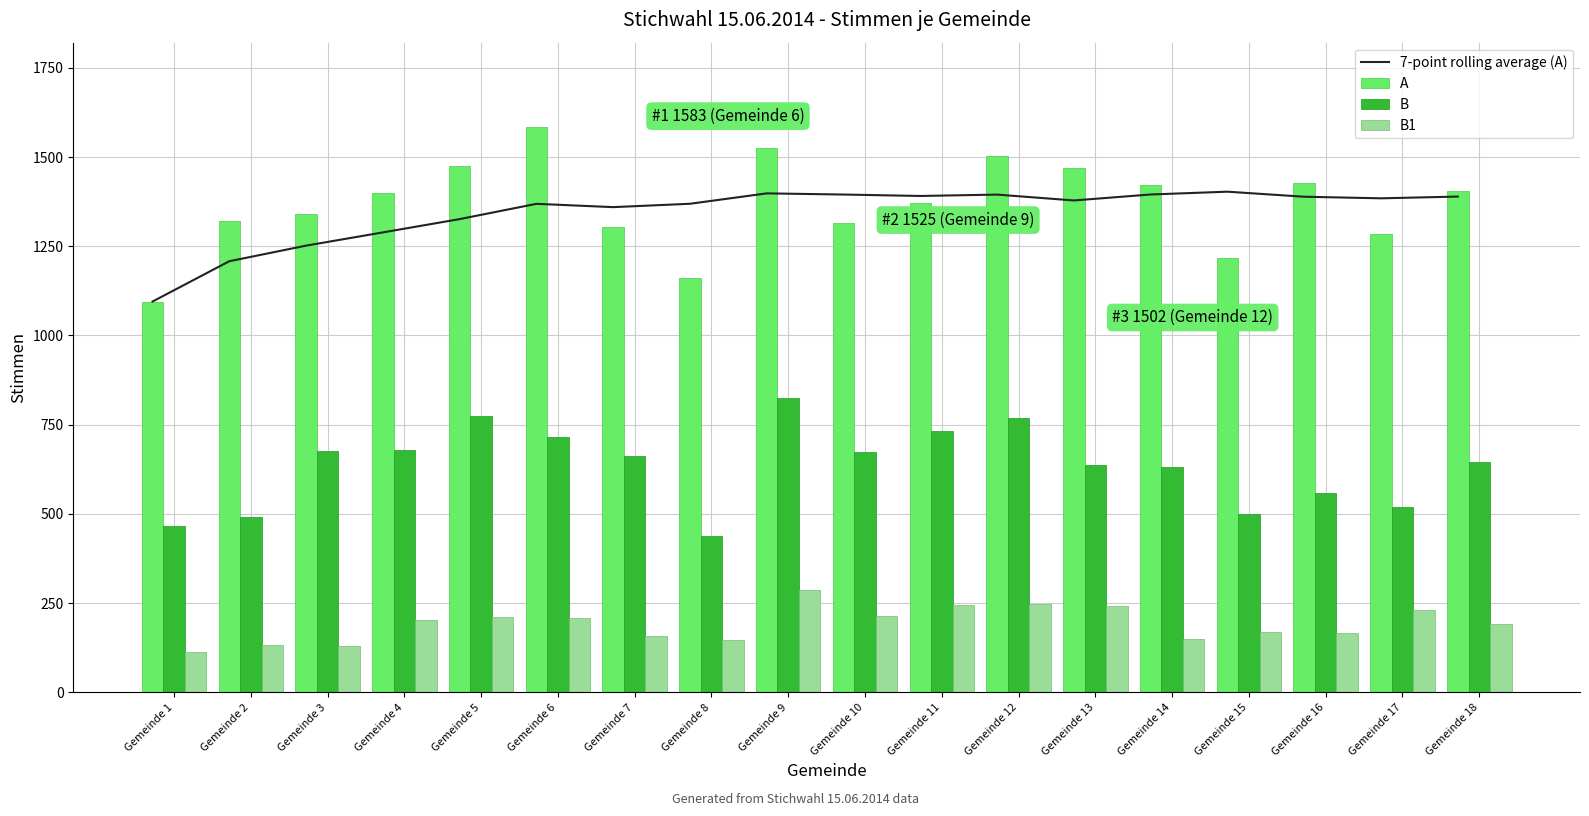

Reading left to right, extract all data points from this chart.

7-point rolling average (A): 1095.0	1208.0	1251.7	1288.8	1326.0	1368.8	1359.6	1369.0	1398.1	1394.9	1390.9	1394.7	1378.3	1395.0	1402.9	1388.7	1384.3	1389.1
A: 1095.0	1321.0	1339.0	1400.0	1475.0	1583.0	1304.0	1161.0	1525.0	1316.0	1372.0	1502.0	1468.0	1421.0	1216.0	1426.0	1285.0	1406.0
B: 467.0	490.0	677.0	680.0	774.0	715.0	661.0	439.0	826.0	672.0	731.0	769.0	637.0	630.0	499.0	559.0	520.0	645.0
B1: 114.0	133.0	129.0	202.0	212.0	207.0	158.0	146.0	287.0	213.0	245.0	248.0	241.0	149.0	170.0	167.0	231.0	191.0